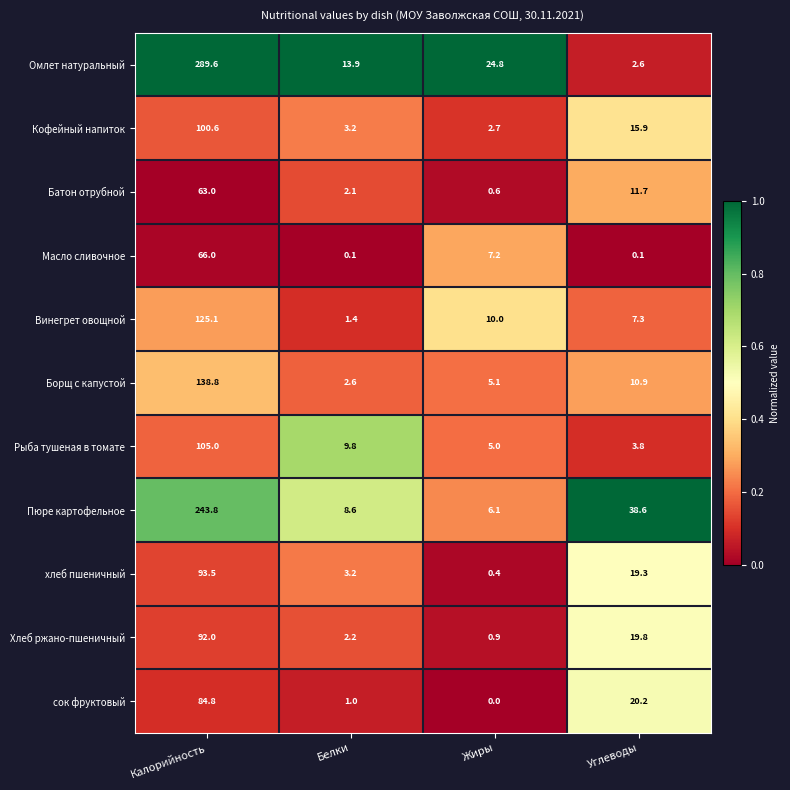

At which category does the chart reach its minimum across all series?

Жиры